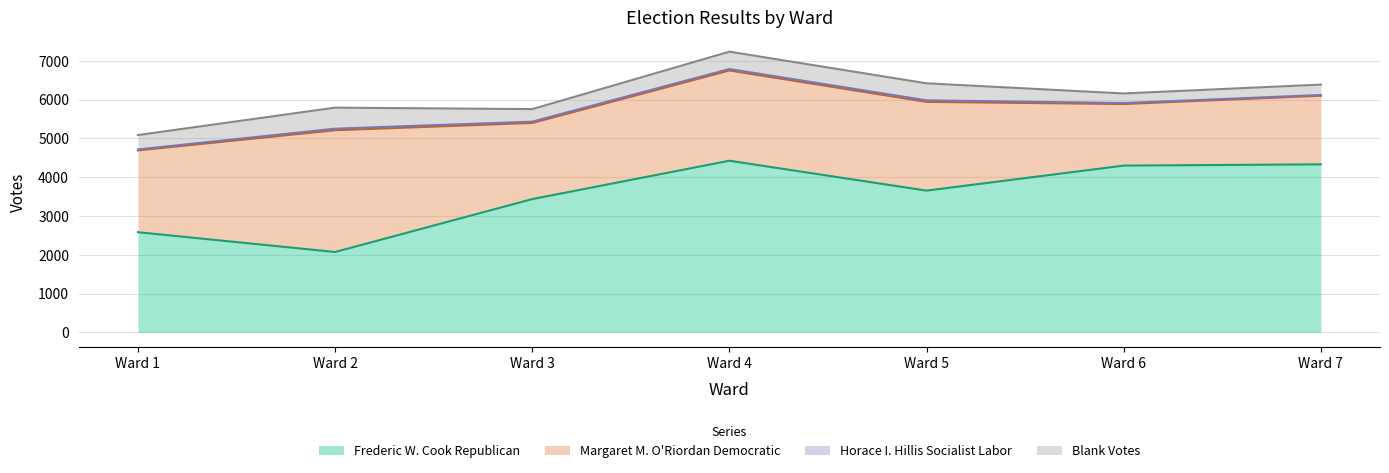

What is the difference between the maximum and minimum values in the Blank Votes series?

295